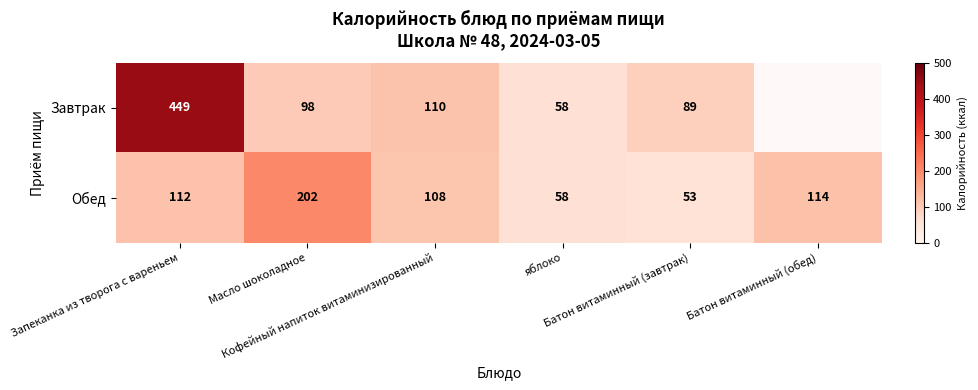

At how many categories does at least one series exceed 437?

1